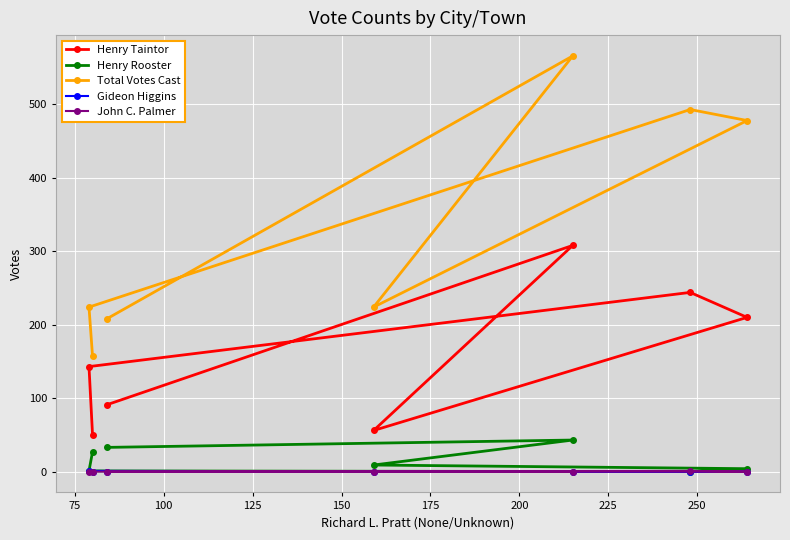

What is the maximum value for Henry Taintor?

308